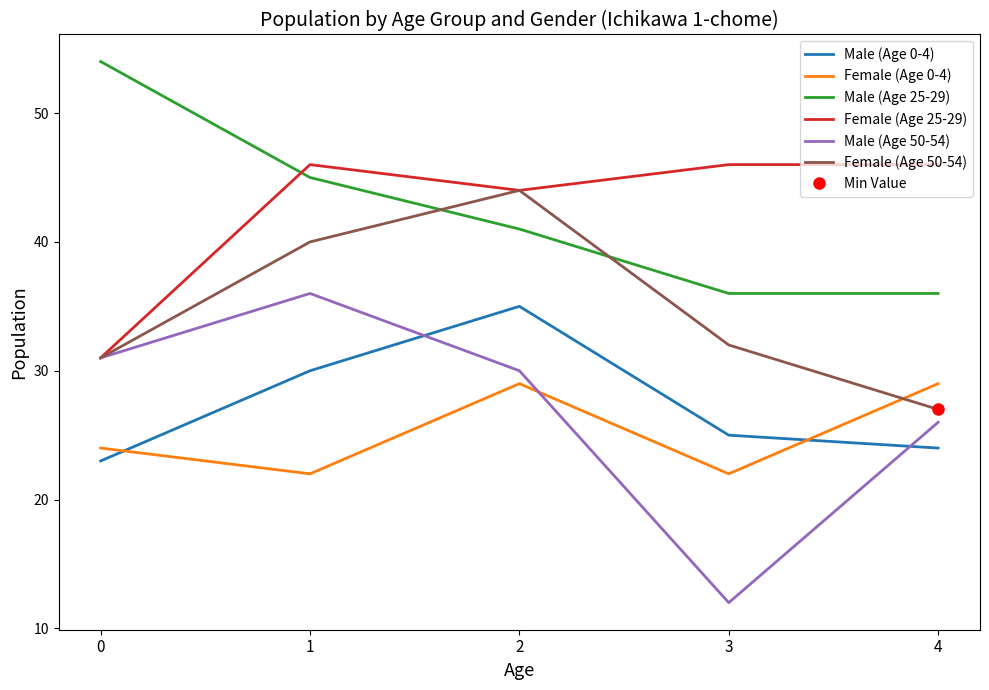

True or false: Female (Age 50-54) and Male (Age 0-4) intersect in this chart.

False